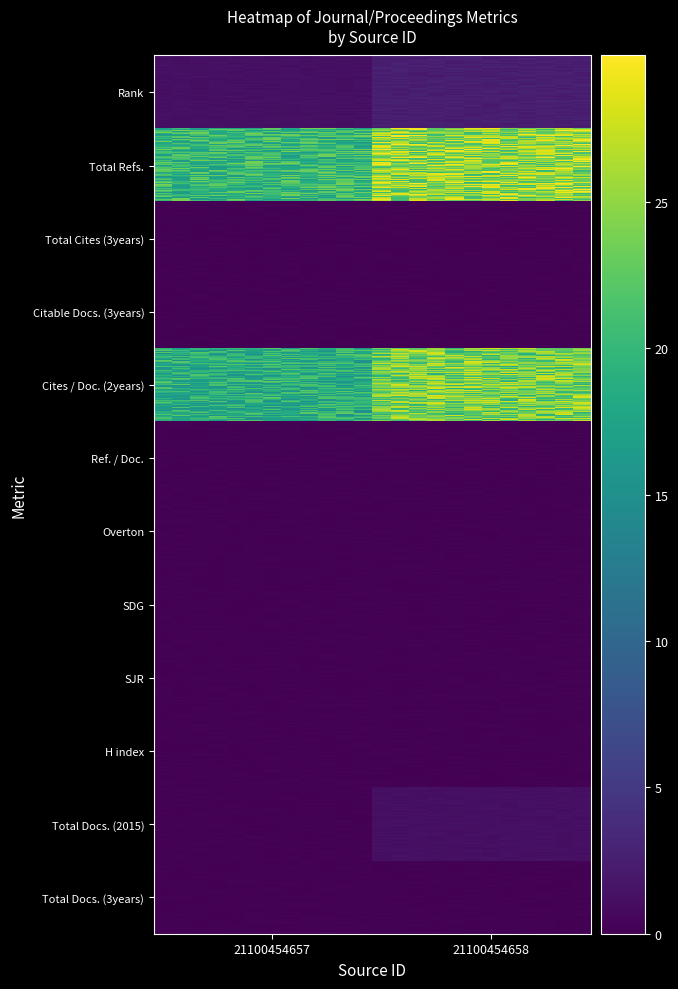

Reading left to right, extract all data points from this chart.

21100454657: 0=0	1=16	2=0	3=0	4=15	5=0	6=0	7=0	8=0	9=0	10=0	11=0
21100454658: 0=1	1=20	2=0	3=0	4=19	5=0	6=0	7=0	8=0	9=0	10=0	11=0